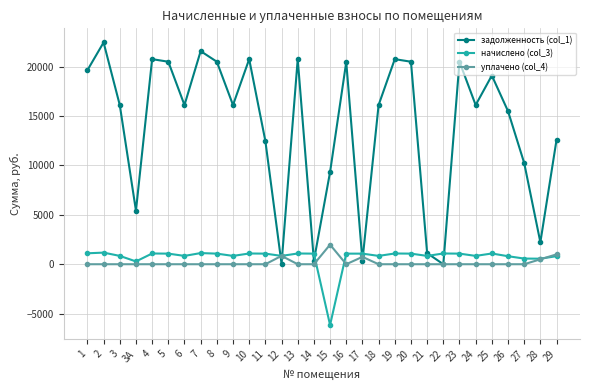

At which category does задолженность (col_1) reach its first local valley?

3А